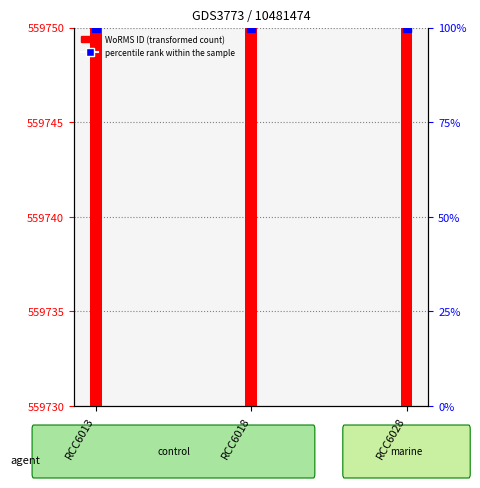

Does the chart contain any negative values?

No